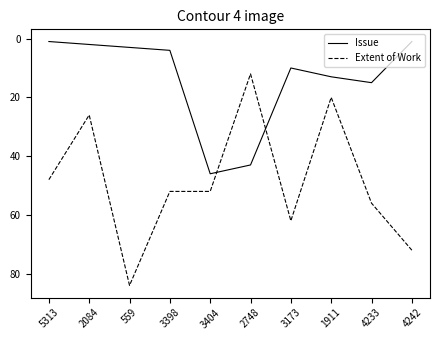

Reading right to left, extract all data points from this chart.

Issue: 4242=1	4233=15	1911=13	3173=10	2748=43	3404=46	3398=4	559=3	2084=2	5313=1
Extent of Work: 4242=72	4233=56	1911=20	3173=62	2748=12	3404=52	3398=52	559=84	2084=26	5313=48